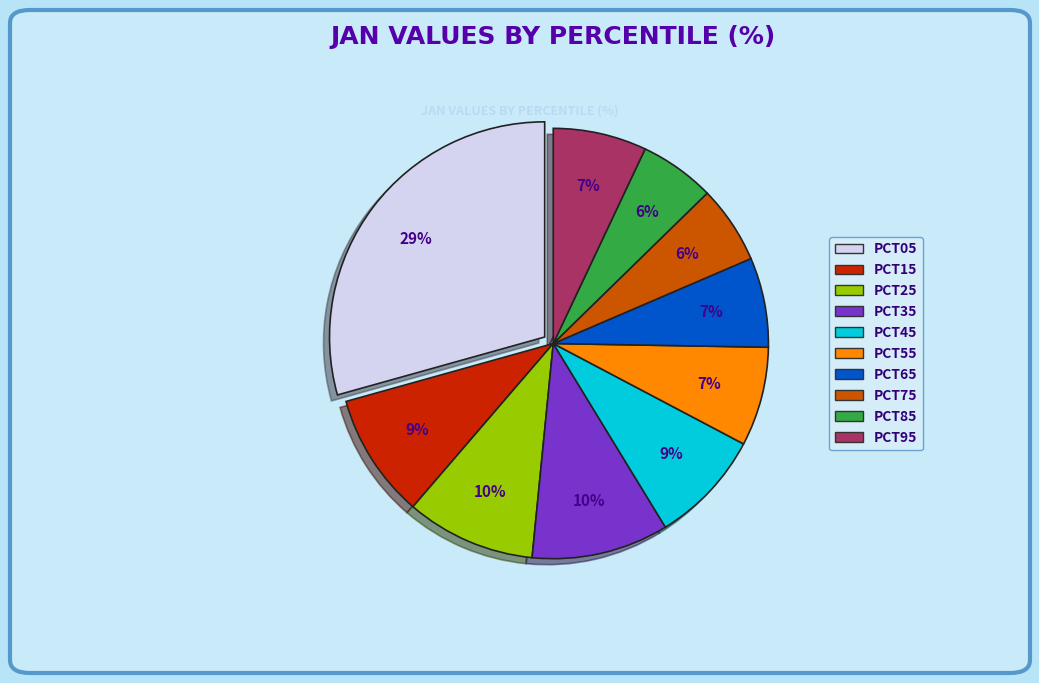

Is there any slice that represents more than half of the pie?

No